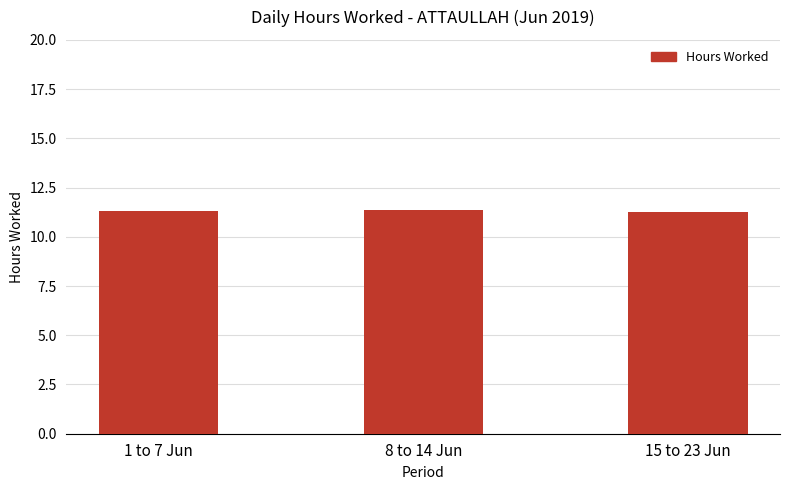

What is the maximum value shown in the chart?

11.3